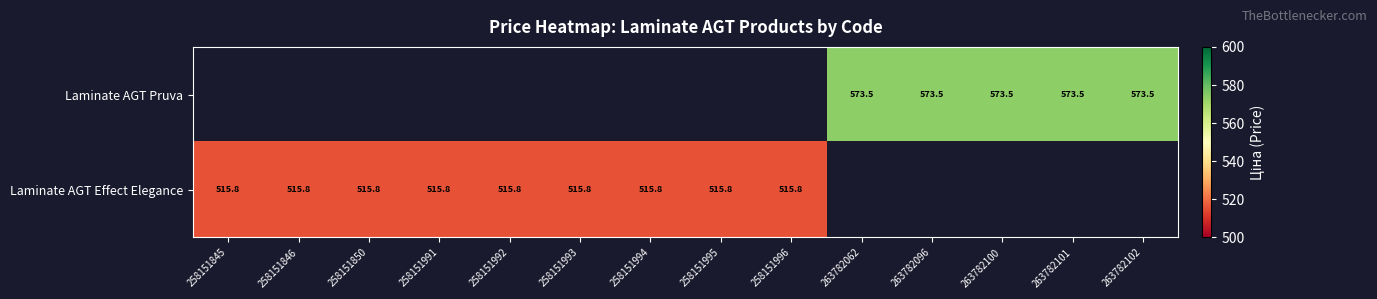

Is the value of Laminate AGT Pruva at 263782102 greater than the value of Laminate AGT Effect Elegance at 258151845?

Yes